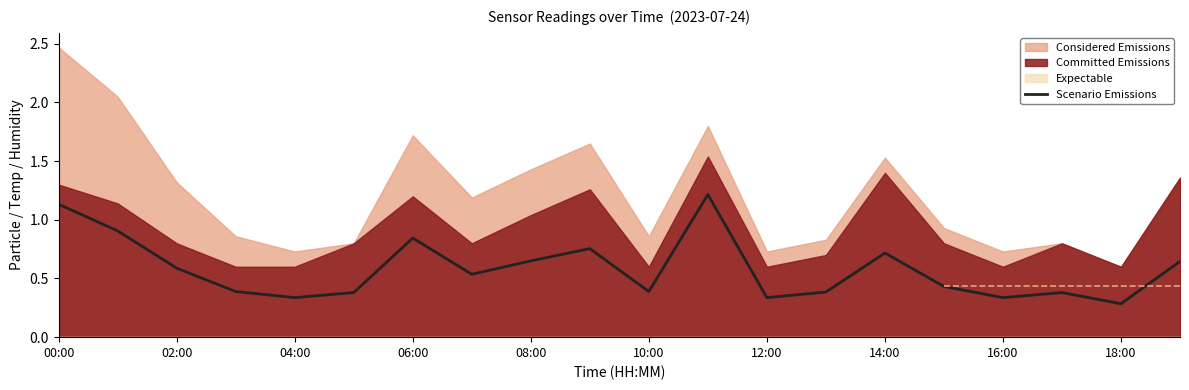

Is it true that the value at 15 is 0.4?

True